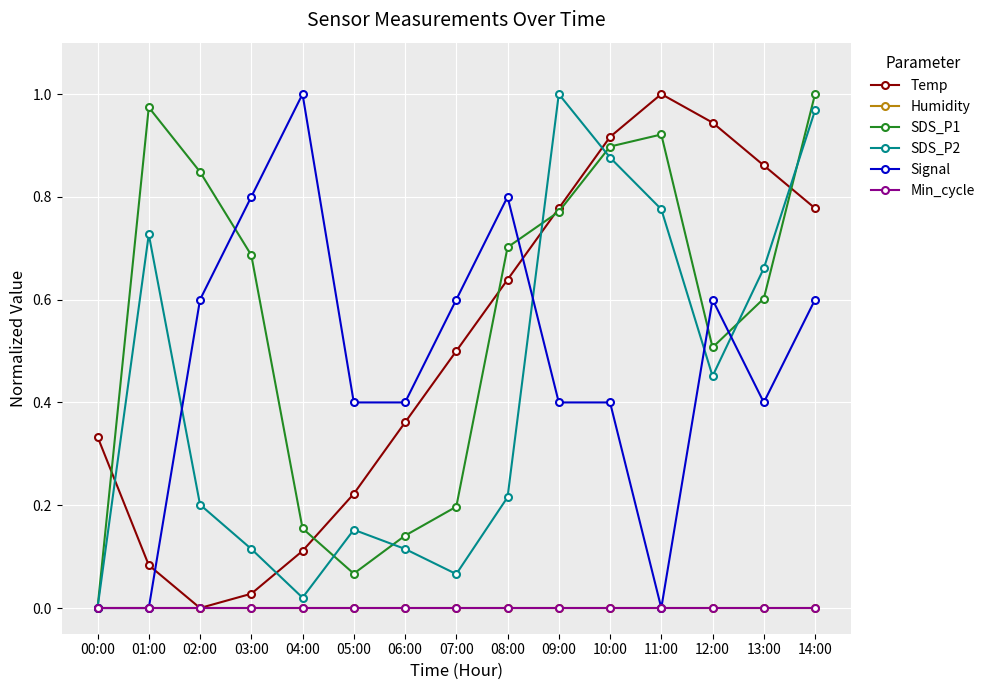

Rank the categories by Temp value from highest to lowest.

11:00, 12:00, 10:00, 13:00, 09:00, 14:00, 08:00, 07:00, 06:00, 00:00, 05:00, 04:00, 01:00, 03:00, 02:00